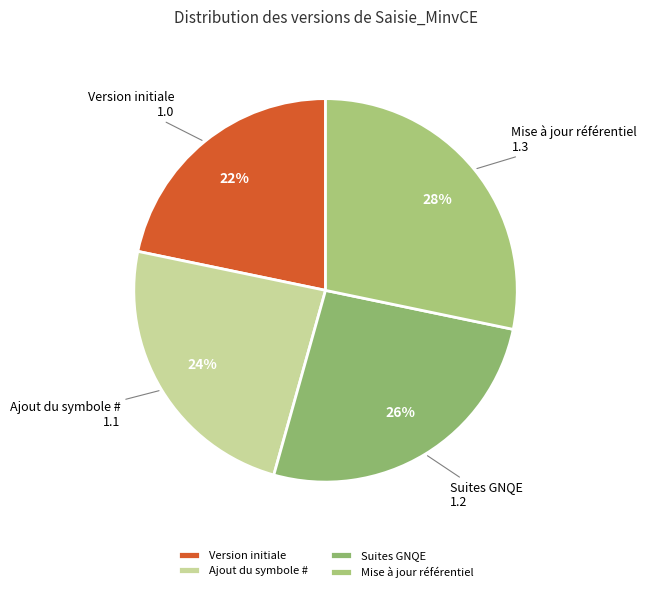

What percentage is the Ajout du symbole # slice, to the nearest percent?

24%